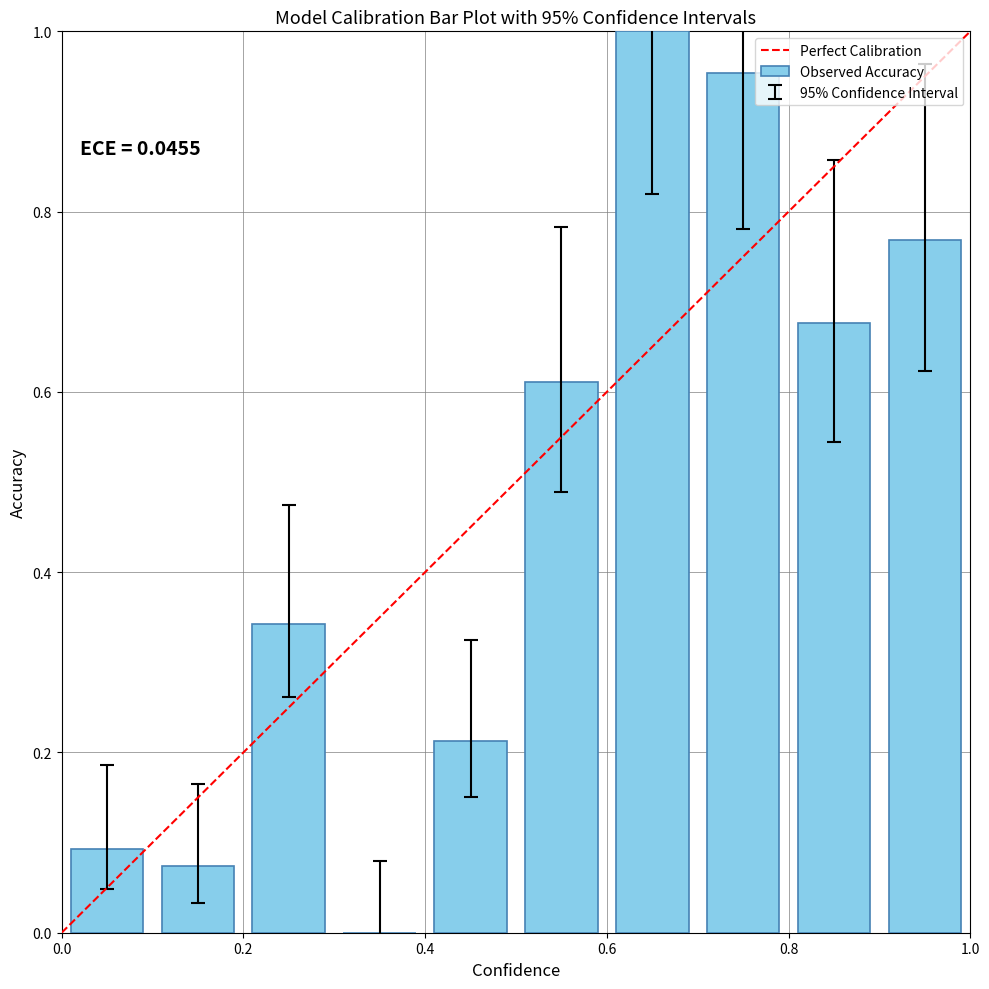

How many data points does each series have?

10